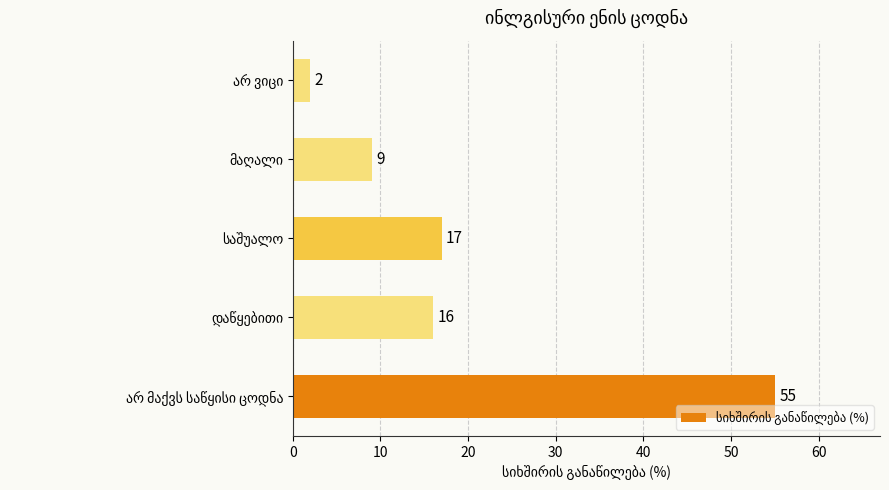

Reading bottom to top, what are all the values shown in this chart?

55	16	17	9	2